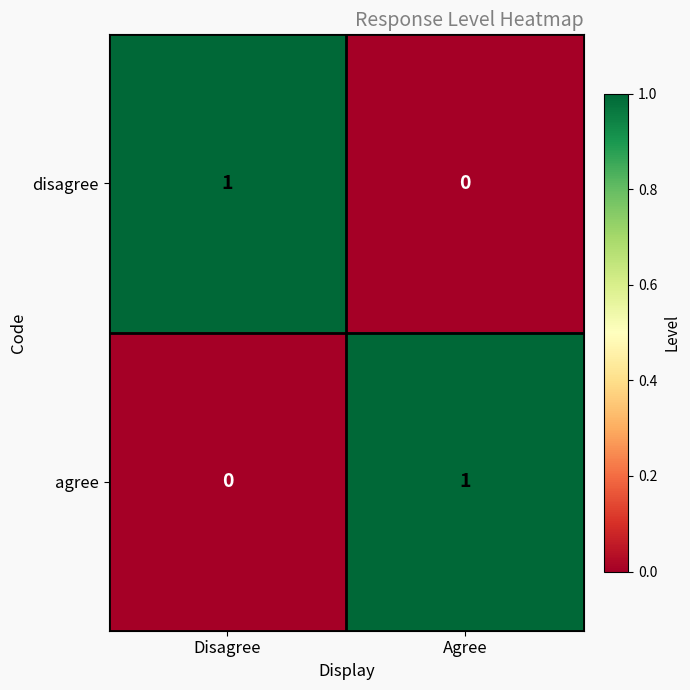

Count the number of data series in this chart.

2